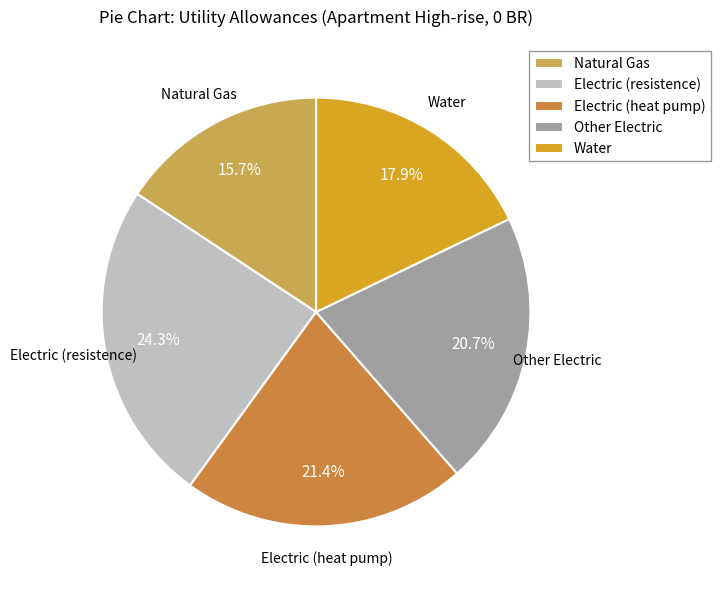

Approximately how many times larger is the value at Electric (heat pump) compared to Water?

1.2